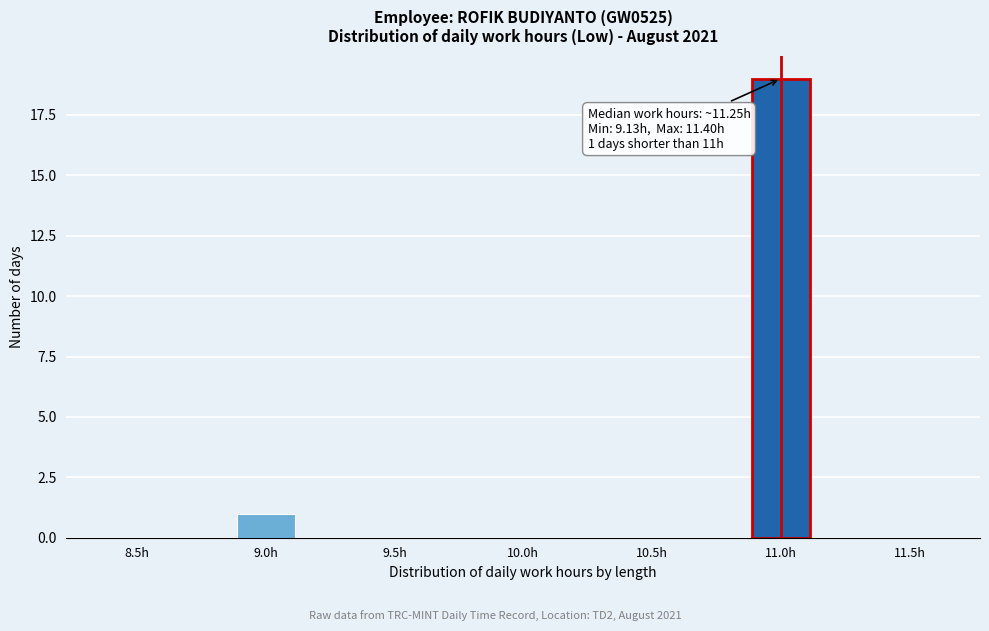

Reading left to right, extract all data points from this chart.

8.5h=0	9.0h=1	9.5h=0	10.0h=0	10.5h=0	11.0h=19	11.5h=0